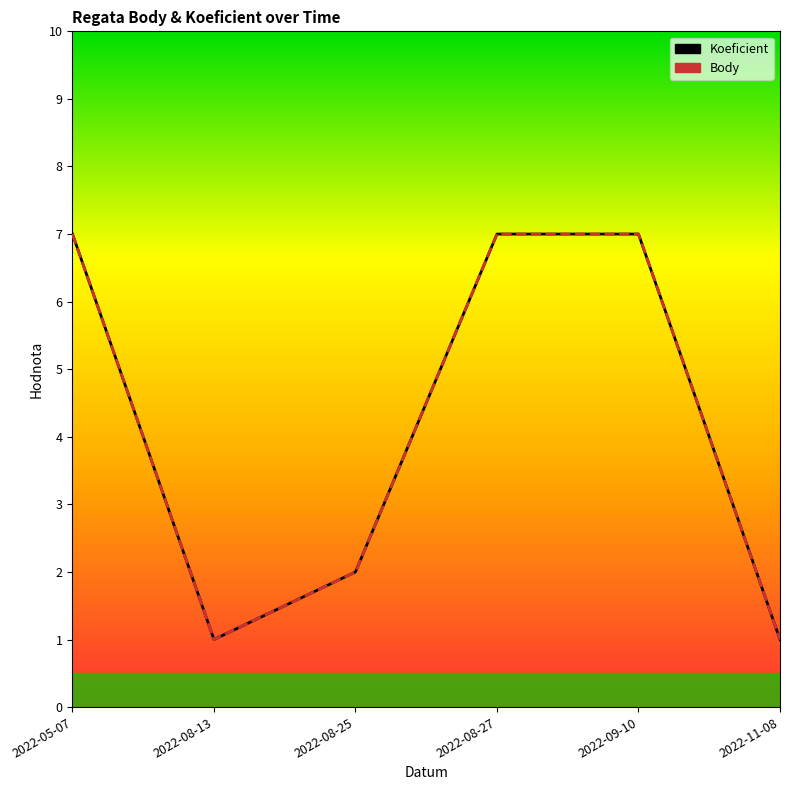

At which category is the sum across all series the highest?

2022-05-07